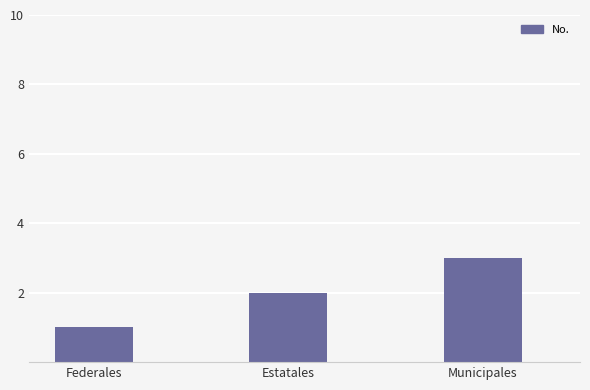

At which label is the value closest to 2?

Estatales